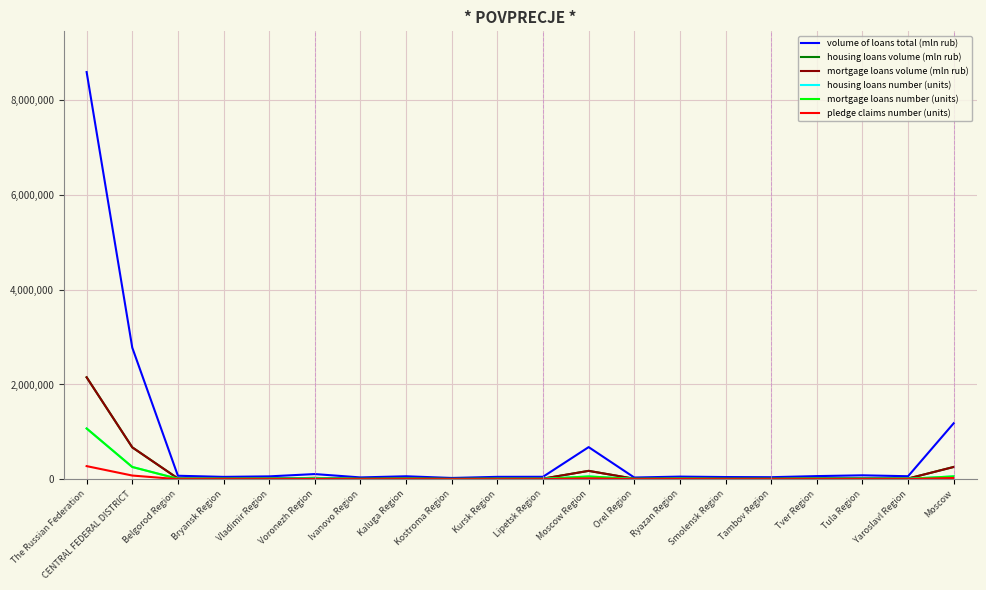

Is it true that volume of loans total (mln rub) equals 1182843 at Moscow?

True